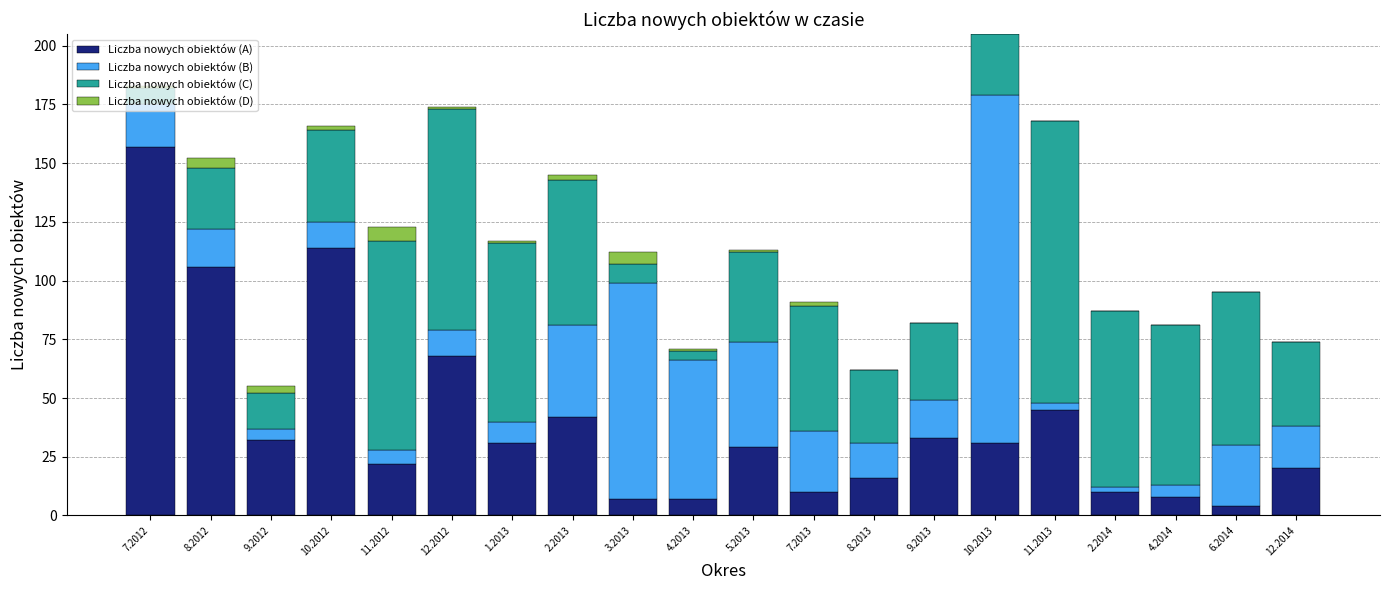

Which category has the highest value in the Liczba nowych obiektów (A) series?

7.2012